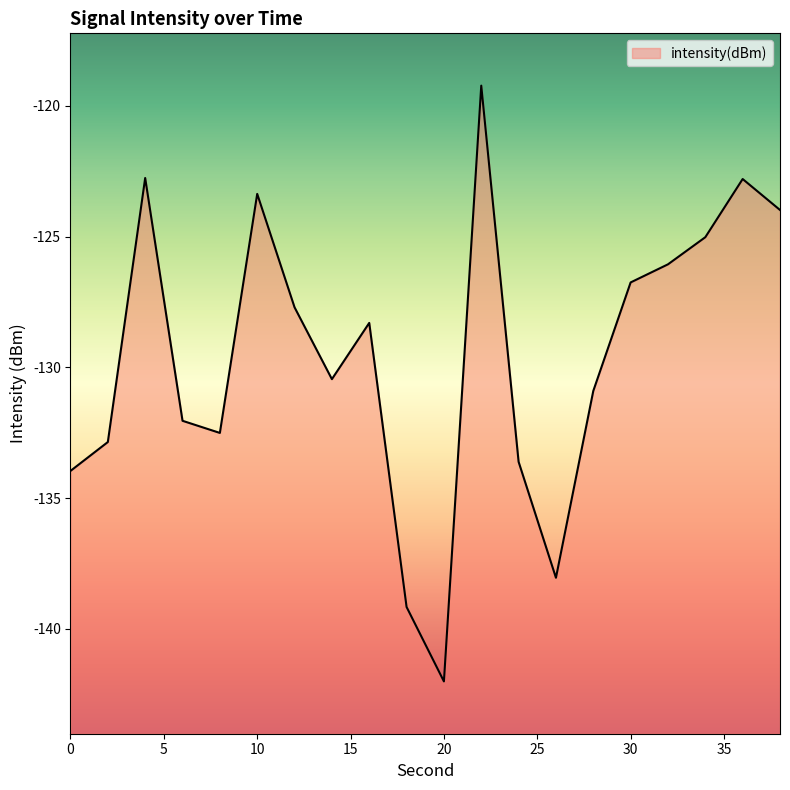

What is the value of the 7th point from the left?

-127.7